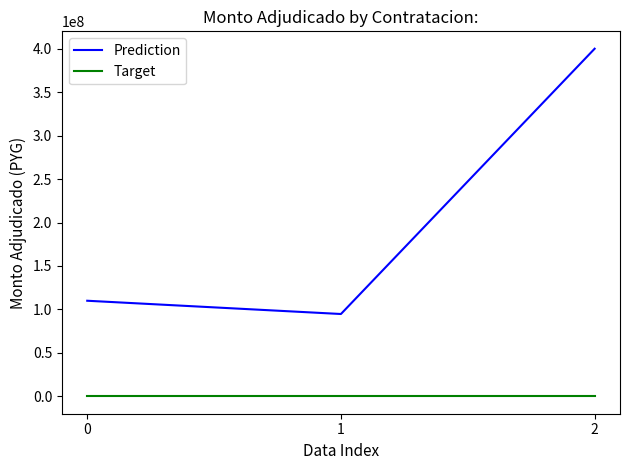

At which label does Prediction reach its minimum?

1